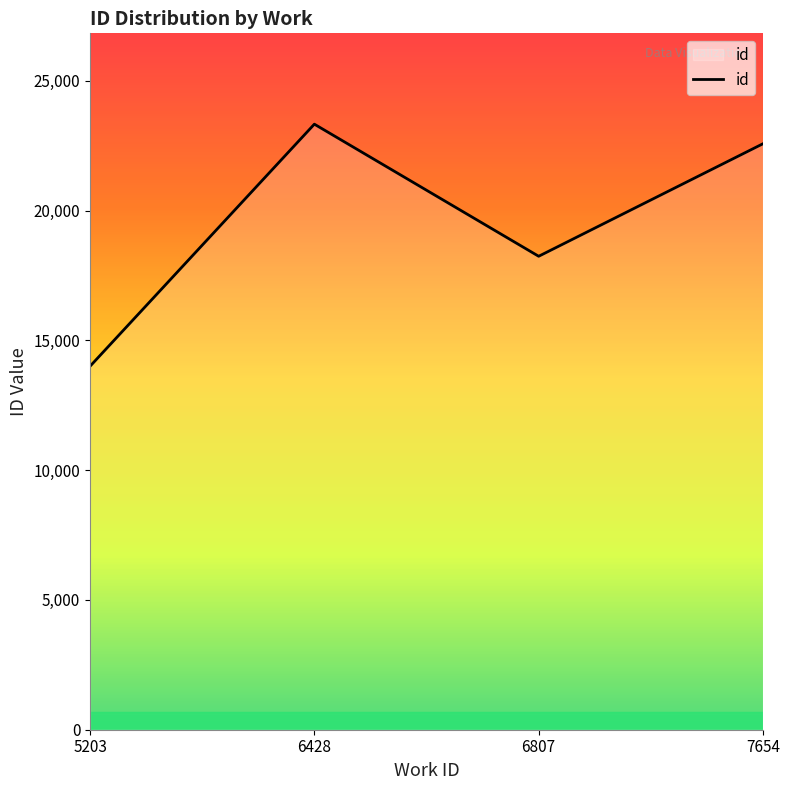

Reading left to right, list all the values displayed in this chart.

5203=13999.0	6428=23325.5	6807=18237.0	7654=22572.0